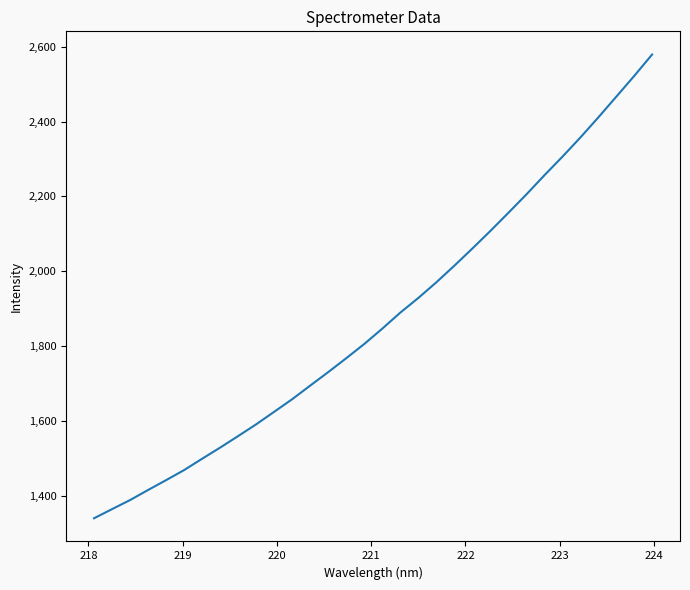

What is the smallest value displayed?

1340.1